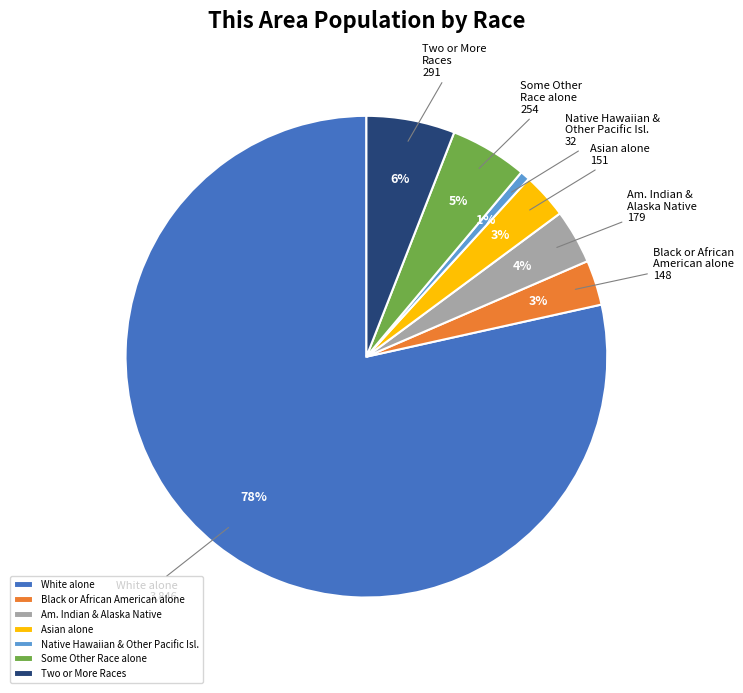

Which slice is the smallest?

Native Hawaiian & Other Pacific Isl.